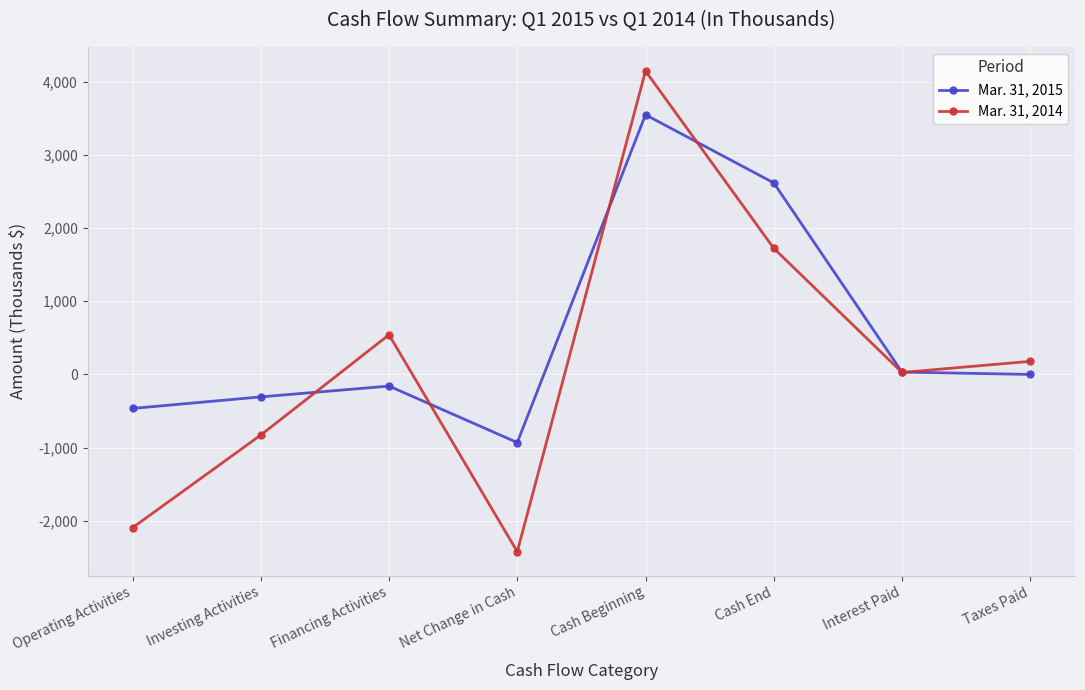

True or false: Mar. 31, 2014 has more than 2 interior local peaks.

False